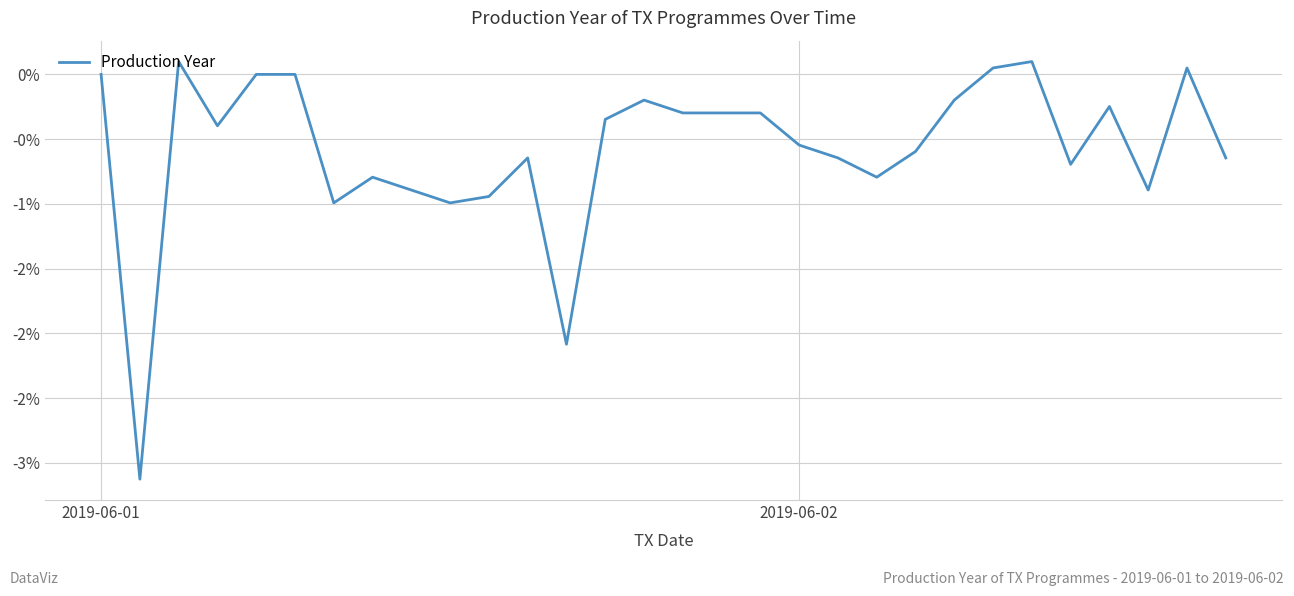

What is the average value?

-0.6